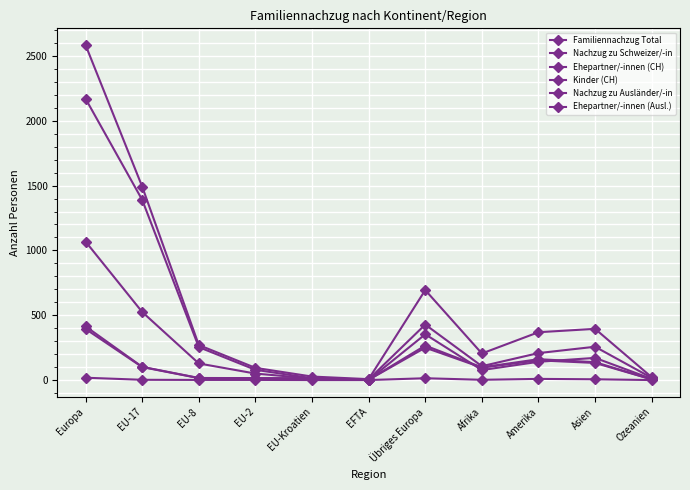

Where do Nachzug zu Schweizer/-in and Ehepartner/-innen (Ausl.) first cross each other?

EU-2 and EU-Kroatien